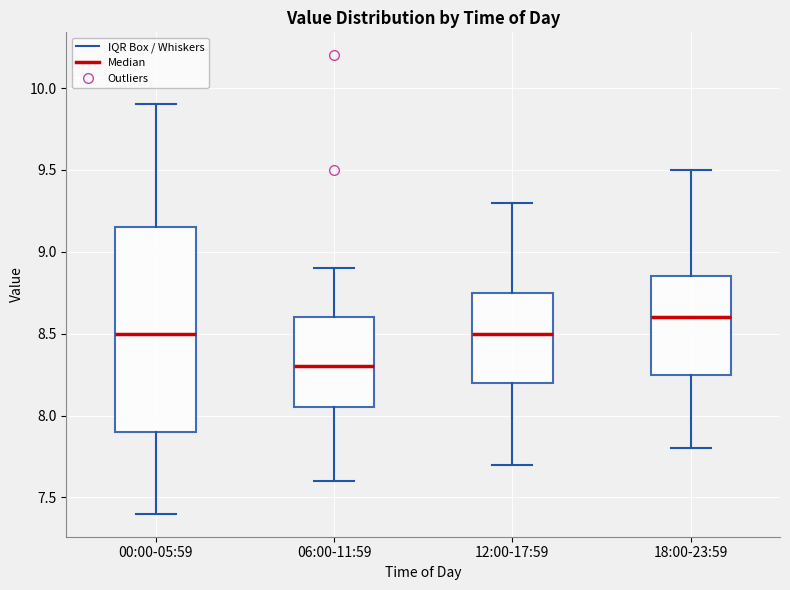

Which box's median line is the highest?

18:00-23:59